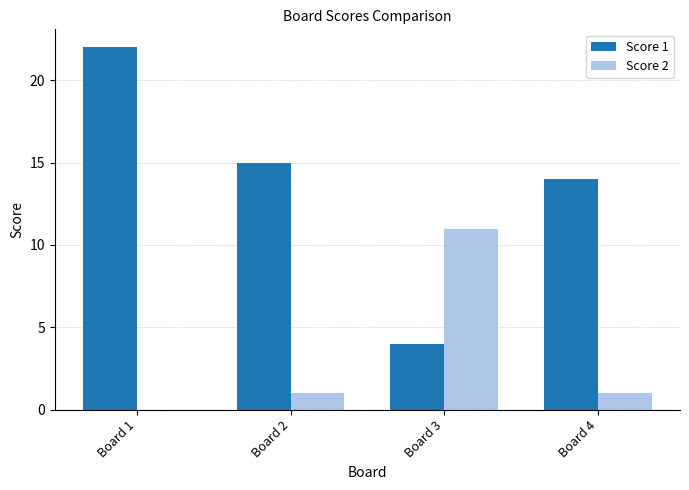

What is the average value of the Score 2 series?

3